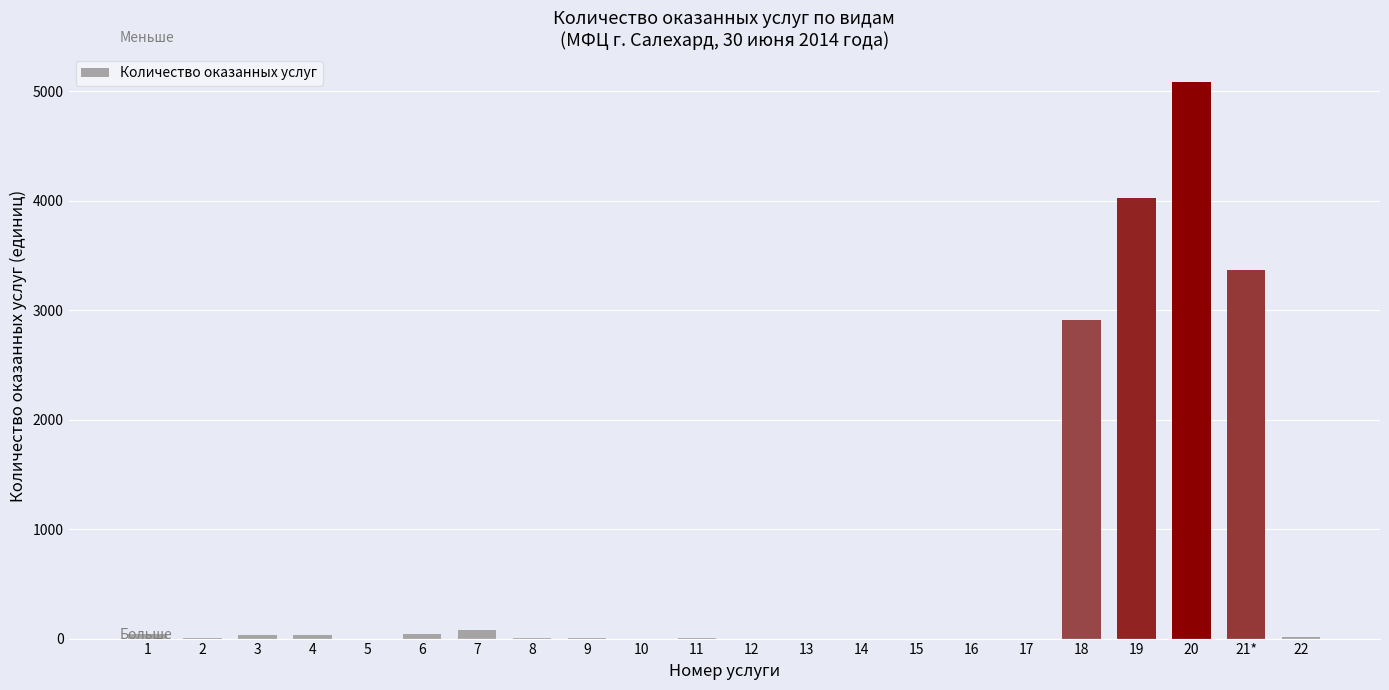

Between 20 and 14, which is larger?

20